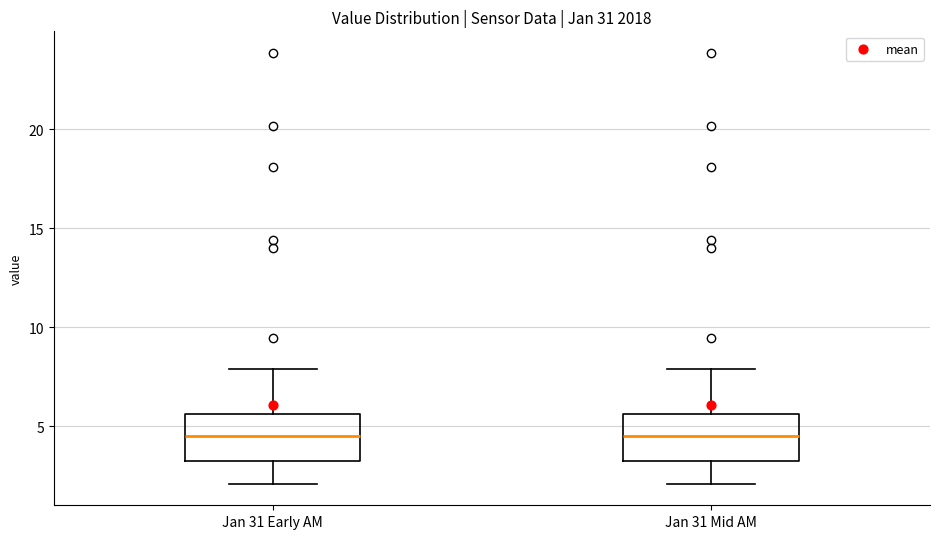

Reading left to right, read every box against the y-axis: the position of its median line, the range the box covers, and the ends of its whiskers. The values are not printed on the chart, so give them approximately, as read against the axis.

Jan 31 Early AM: median 4.5, box 3.0 to 5.5, whiskers 2.0 to 8.0
Jan 31 Mid AM: median 4.5, box 3.0 to 5.5, whiskers 2.0 to 8.0